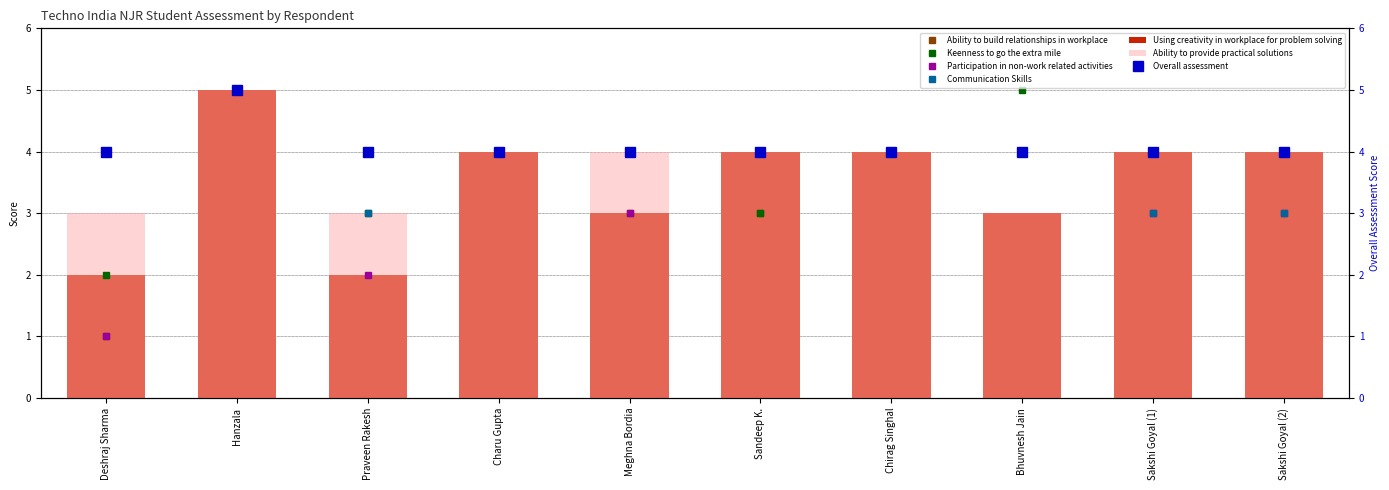

What is the label of the 4th bar from the left?

Charu Gupta